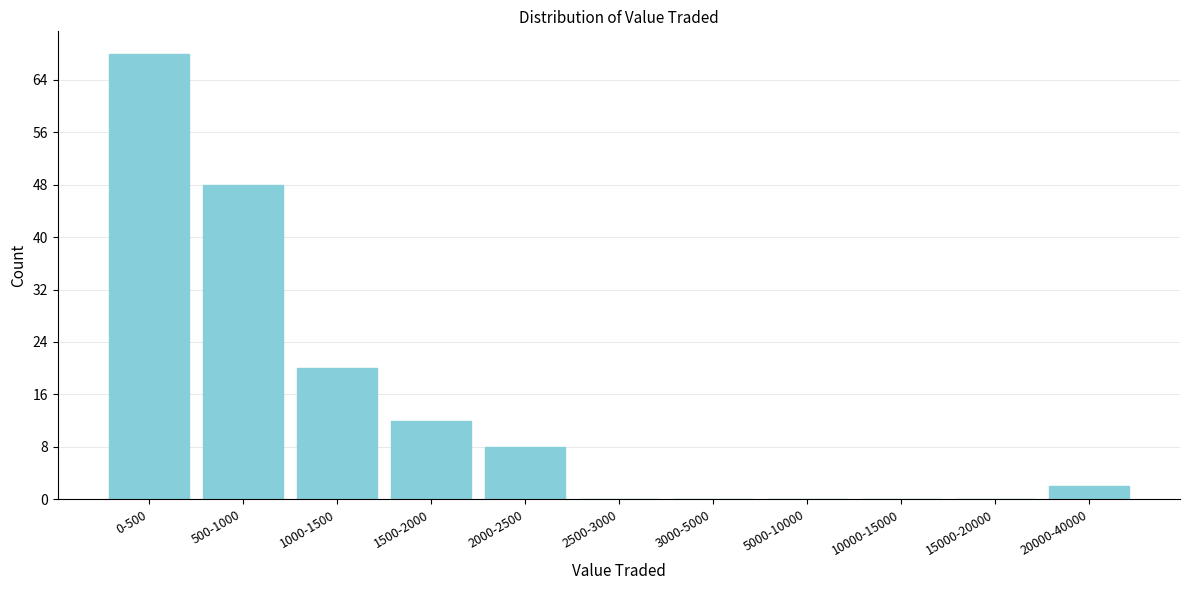

Reading left to right, extract all data points from this chart.

0-500=68	500-1000=48	1000-1500=20	1500-2000=12	2000-2500=8	2500-3000=0	3000-5000=0	5000-10000=0	10000-15000=0	15000-20000=0	20000-40000=2